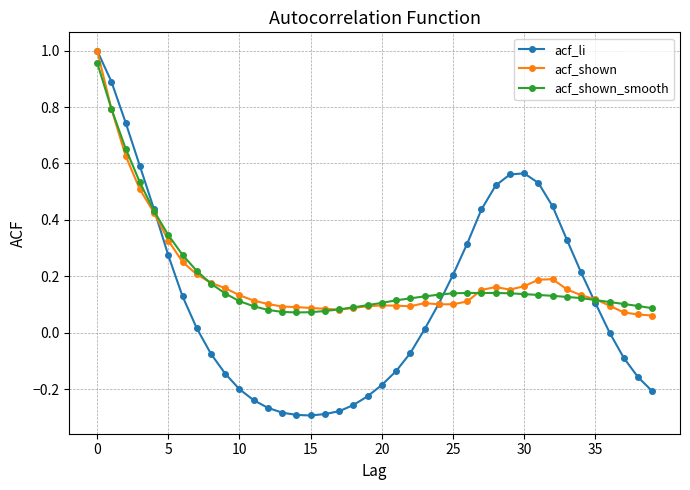

Which series has the widest spread of values?

acf_li